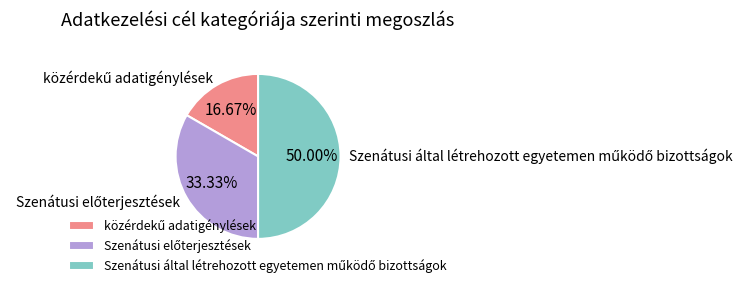

How many slices are in this pie chart?

3